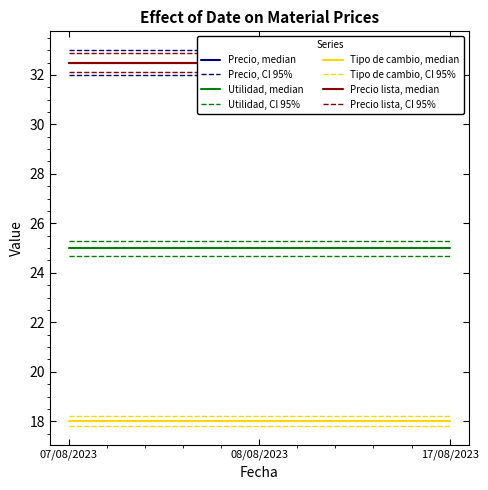

What is the sum of all Precio values?

97.5